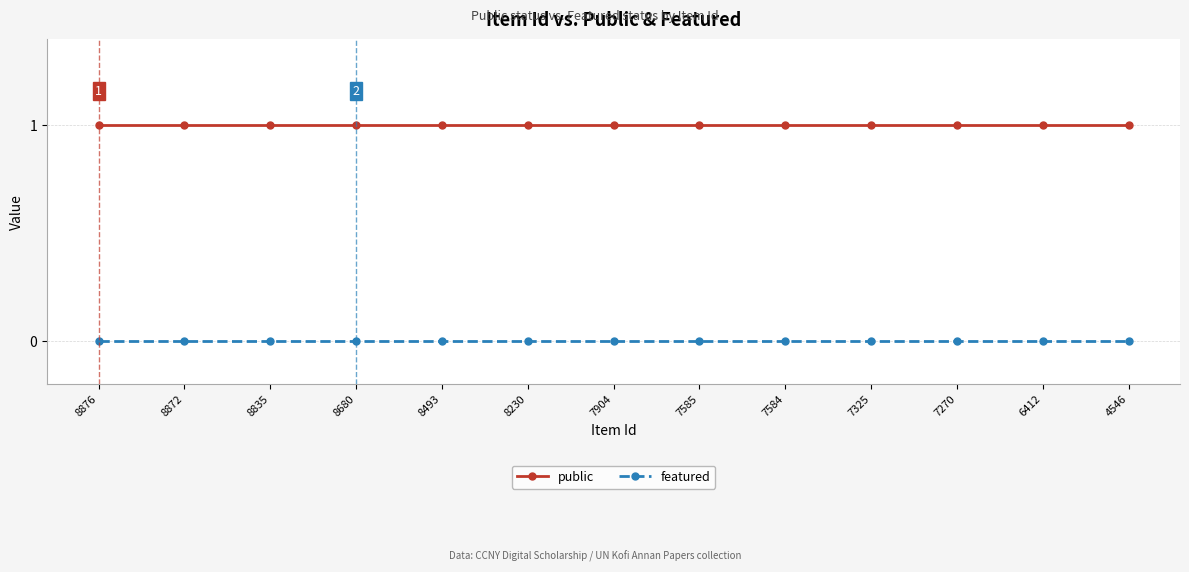

How many lines are shown in the chart?

2